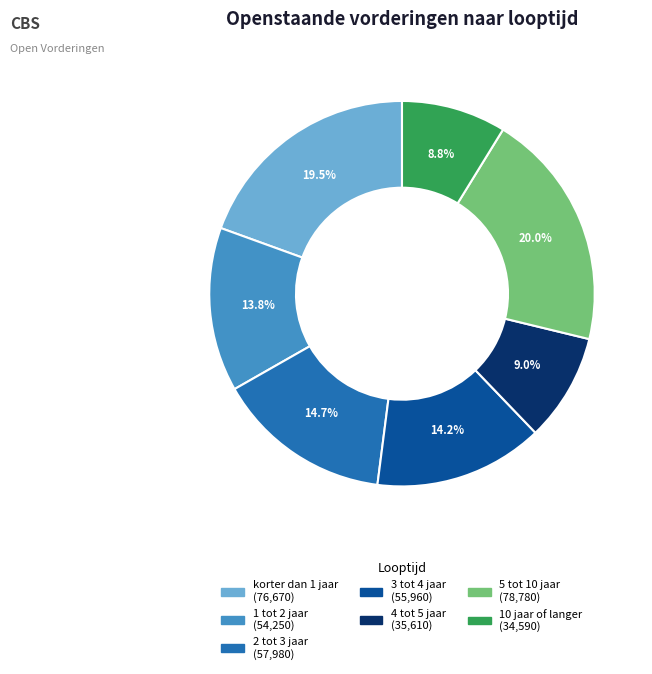

Which slice is the largest?

5 tot 10 jaar